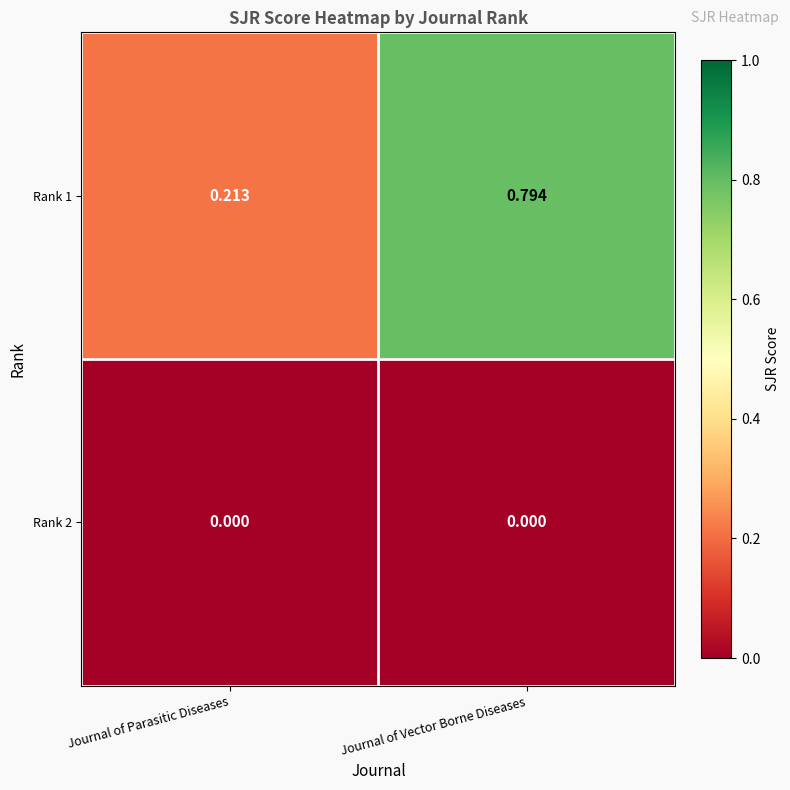

At which label does Rank 1 reach its minimum?

Journal of Parasitic Diseases